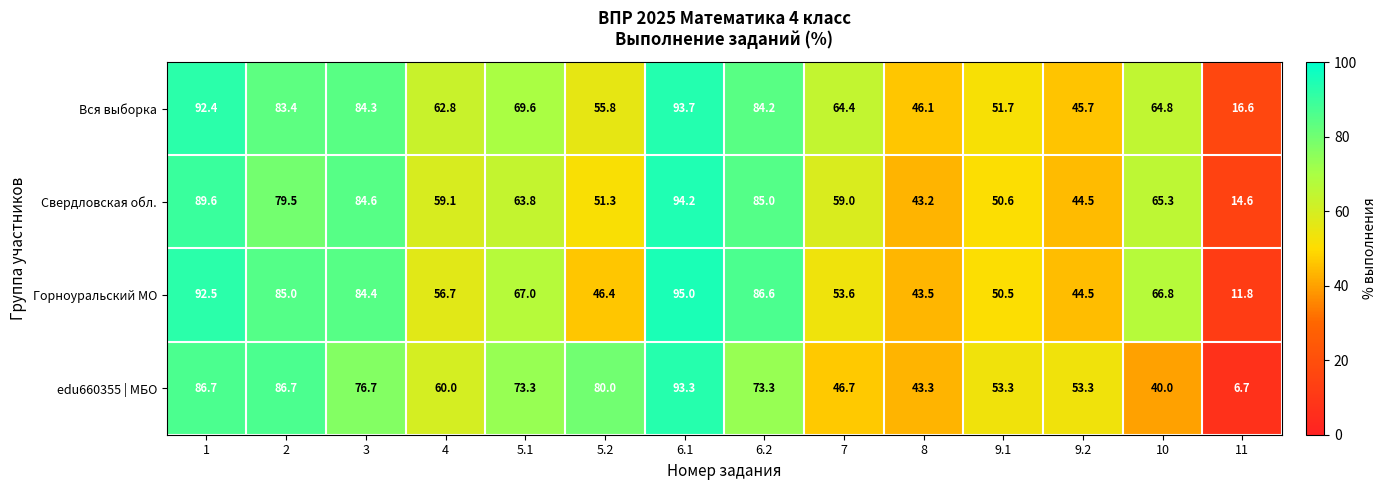

How many values in the Свердловская обл. series are below 63?

7